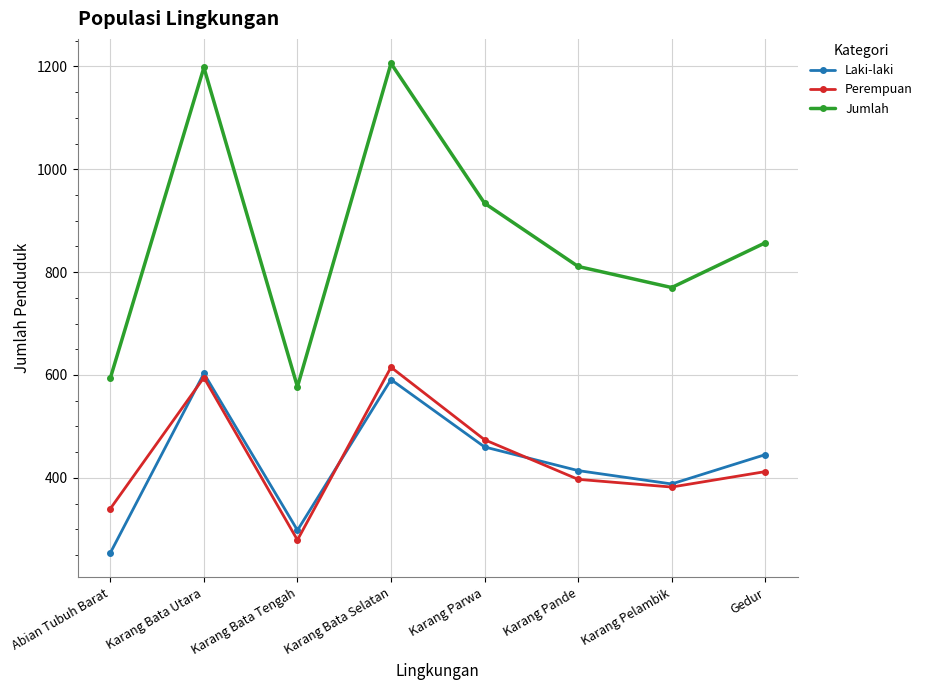

Reading left to right, transcribe all the data shown in this chart.

Laki-laki: Abian Tubuh Barat=254	Karang Bata Utara=603	Karang Bata Tengah=298	Karang Bata Selatan=591	Karang Parwa=460	Karang Pande=414	Karang Pelambik=388	Gedur=445
Perempuan: Abian Tubuh Barat=340	Karang Bata Utara=595	Karang Bata Tengah=279	Karang Bata Selatan=615	Karang Parwa=474	Karang Pande=397	Karang Pelambik=382	Gedur=412
Jumlah: Abian Tubuh Barat=594	Karang Bata Utara=1198	Karang Bata Tengah=577	Karang Bata Selatan=1206	Karang Parwa=934	Karang Pande=811	Karang Pelambik=770	Gedur=857